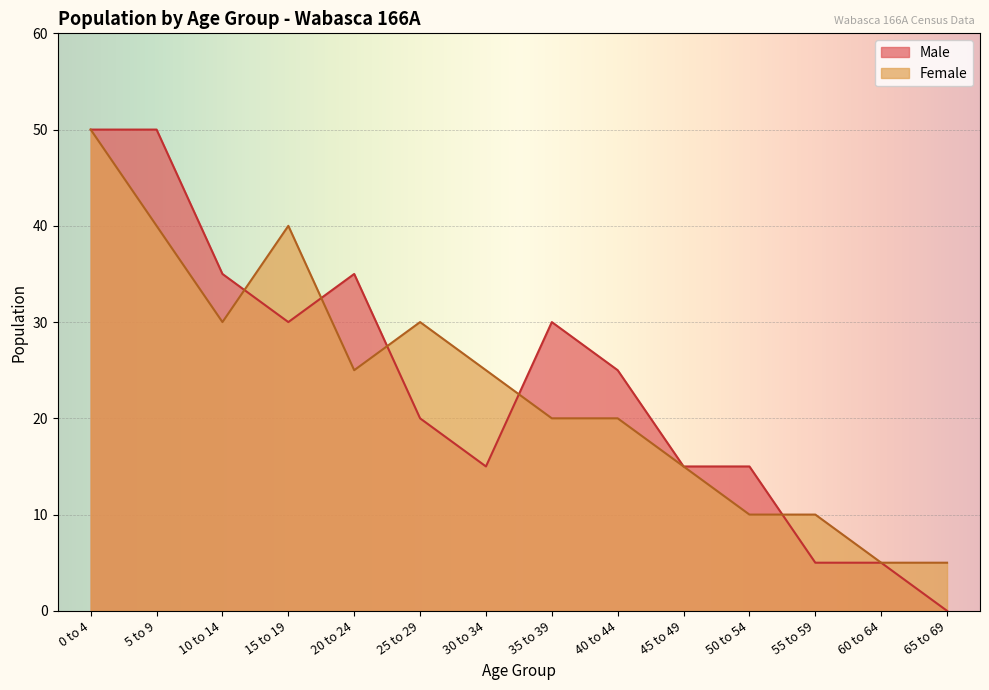

How many lines are shown in the chart?

2